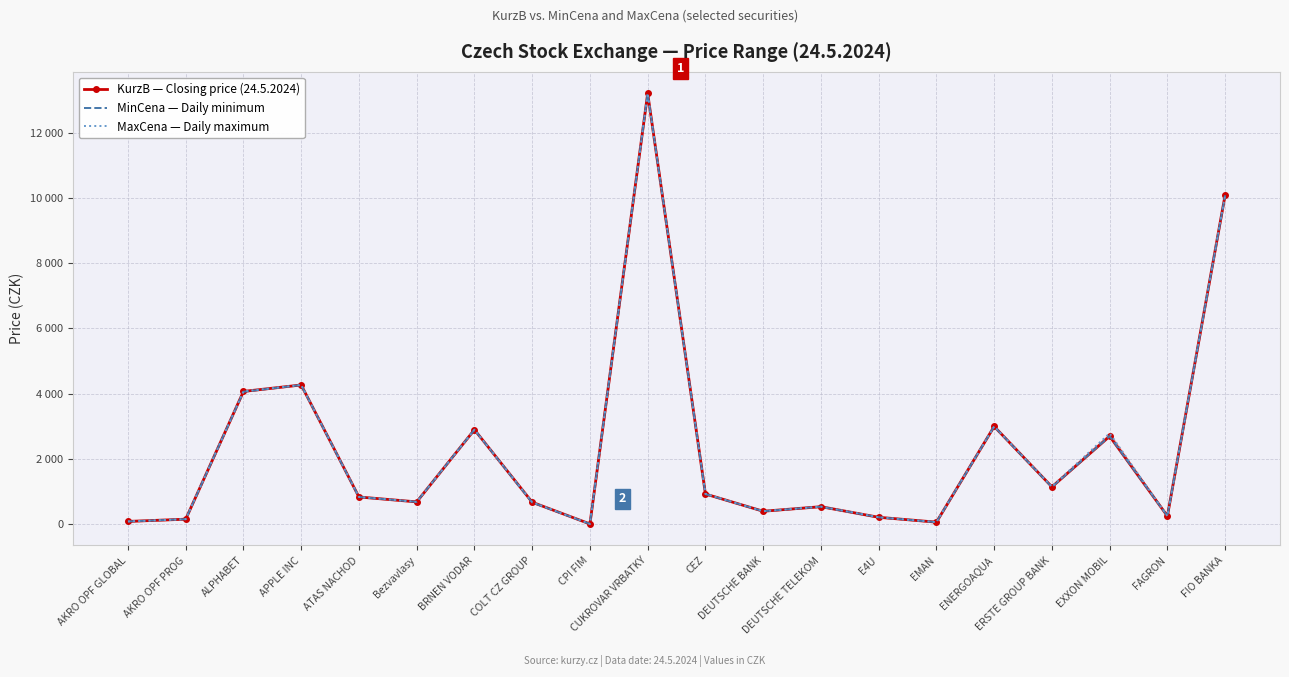

Reading left to right, extract all data points from this chart.

KurzB — Closing price (24.5.2024): AKRO OPF GLOBAL=91.0	AKRO OPF PROG=160.0	ALPHABET=4072.7	APPLE INC=4269.8	ATAS NACHOD=840.0	Bezvavlasy=690.0	BRNEN VODAR=2900.0	COLT CZ GROUP=679.5	CPI FIM=14.4	CUKROVAR VRBATKY=13200.0	CEZ=931.1	DEUTSCHE BANK=403.0	DEUTSCHE TELEKOM=542.7	E4U=218.0	EMAN=69.0	ENERGOAQUA=3000.0	ERSTE GROUP BANK=1149.8	EXXON MOBIL=2700.0	FAGRON=256.0	FIO BANKA=10094.0
MinCena — Daily minimum: AKRO OPF GLOBAL=91.0	AKRO OPF PROG=160.0	ALPHABET=4062.0	APPLE INC=4269.0	ATAS NACHOD=840.0	Bezvavlasy=690.0	BRNEN VODAR=2900.0	COLT CZ GROUP=671.0	CPI FIM=14.3	CUKROVAR VRBATKY=13200.0	CEZ=927.5	DEUTSCHE BANK=403.0	DEUTSCHE TELEKOM=542.7	E4U=218.0	EMAN=69.0	ENERGOAQUA=3000.0	ERSTE GROUP BANK=1144.5	EXXON MOBIL=2700.0	FAGRON=256.0	FIO BANKA=10081.0
MaxCena — Daily maximum: AKRO OPF GLOBAL=91.0	AKRO OPF PROG=160.0	ALPHABET=4077.0	APPLE INC=4270.0	ATAS NACHOD=840.0	Bezvavlasy=690.0	BRNEN VODAR=2900.0	COLT CZ GROUP=683.0	CPI FIM=14.6	CUKROVAR VRBATKY=13200.0	CEZ=939.0	DEUTSCHE BANK=403.0	DEUTSCHE TELEKOM=543.4	E4U=218.0	EMAN=69.0	ENERGOAQUA=3000.0	ERSTE GROUP BANK=1160.0	EXXON MOBIL=2790.0	FAGRON=256.0	FIO BANKA=10094.0